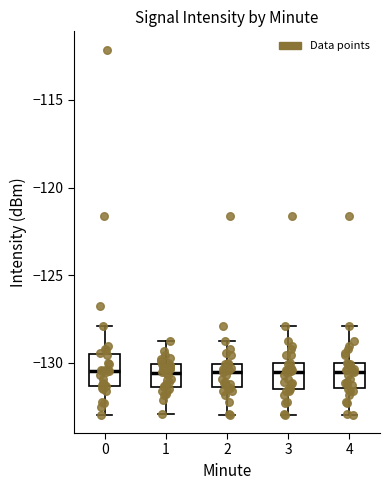

Where is the lower edge of the box at x = 1 on the y-axis? The values are not printed on the chart, so give them approximately, as read against the axis.

-131.5